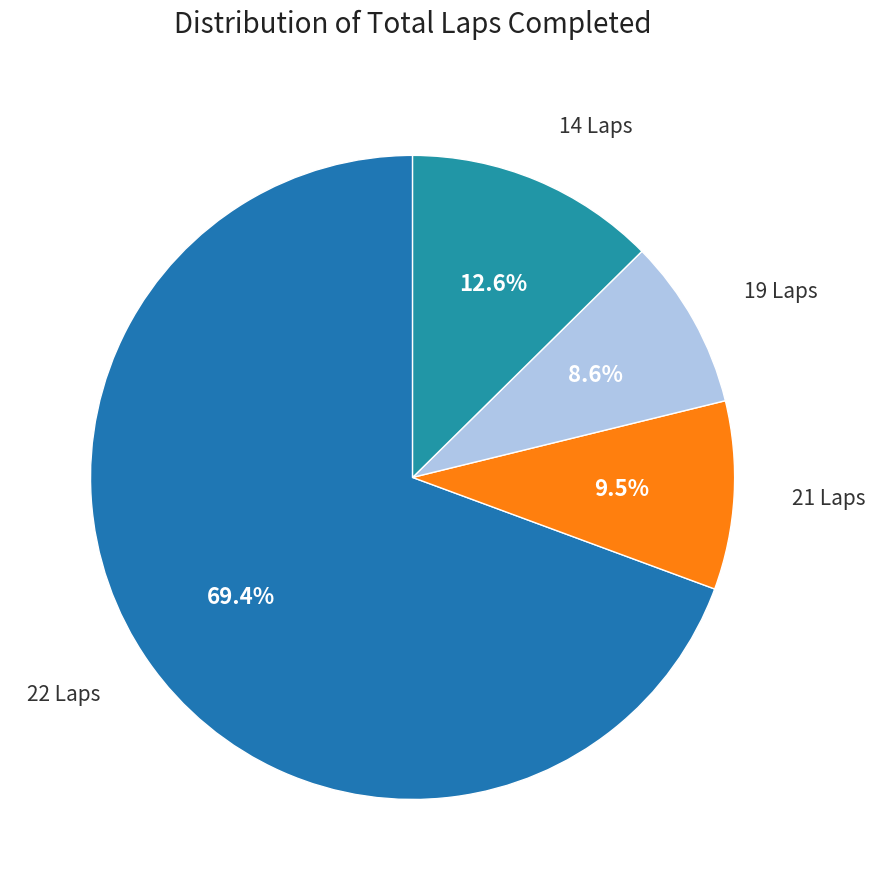

How many segments does this pie chart have?

4